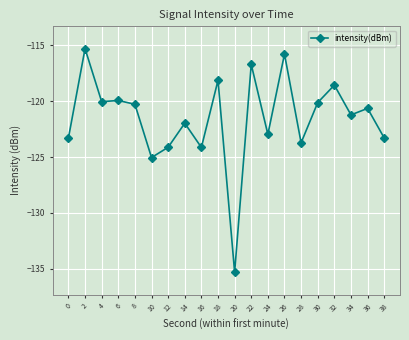

What is the change in value from 8 to 10?

-4.8